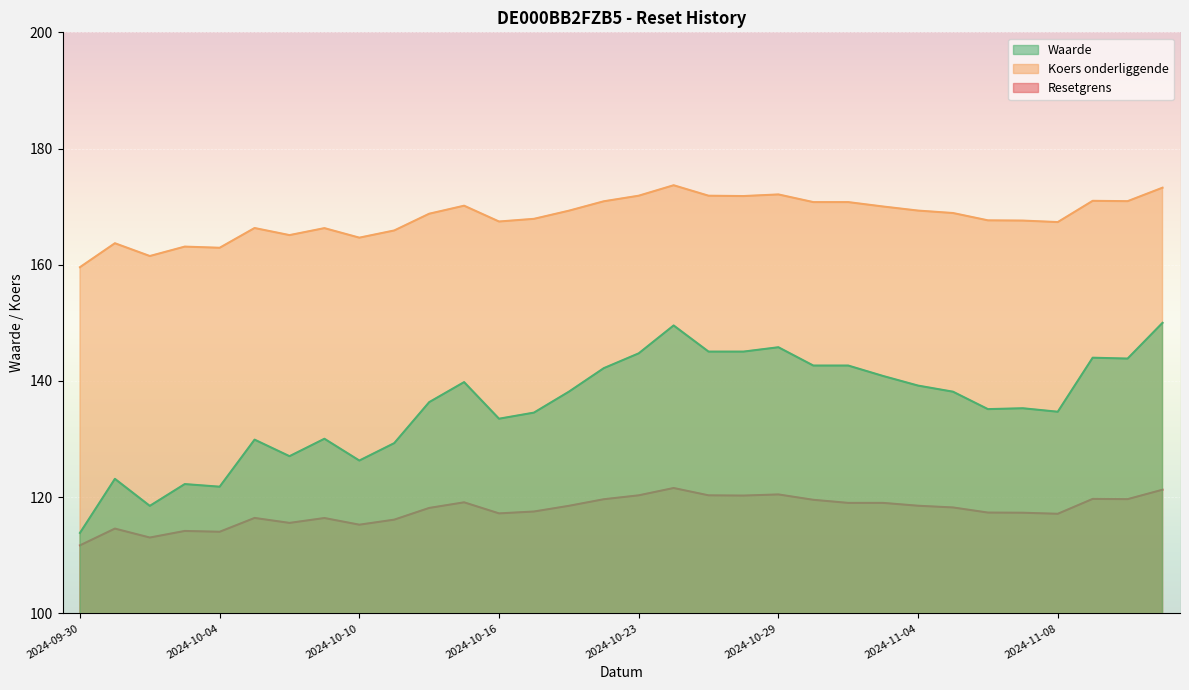

True or false: Waarde and Resetgrens intersect in this chart.

False